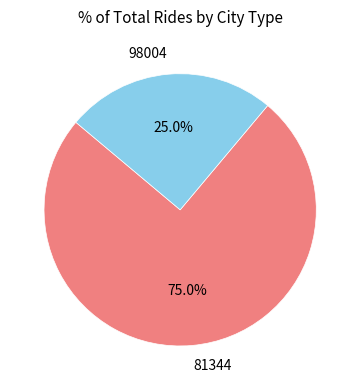

How many segments does this pie chart have?

2